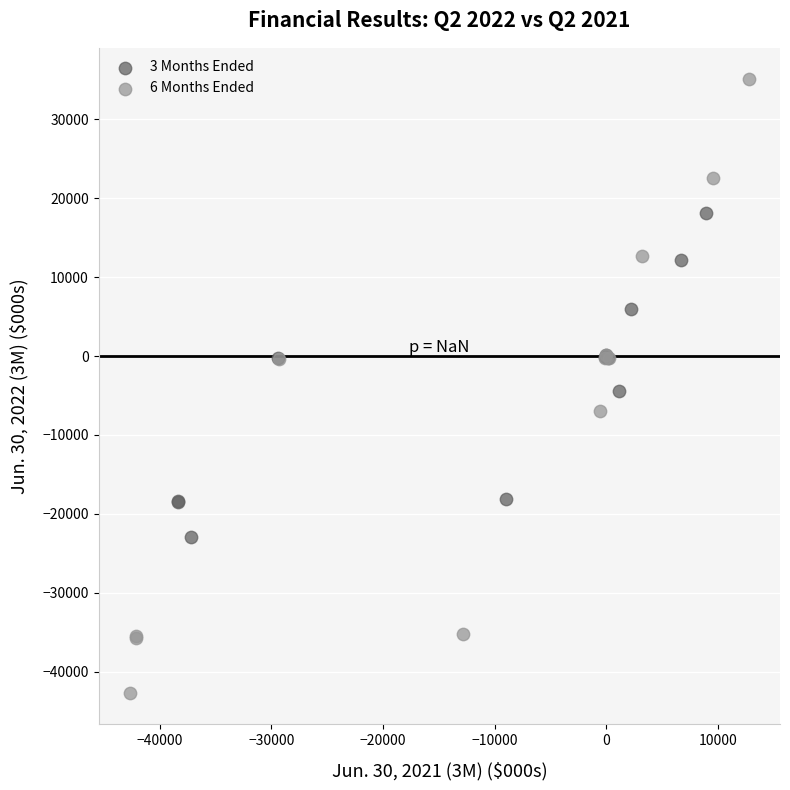

Which series has the widest spread of Y values?

6 Months Ended